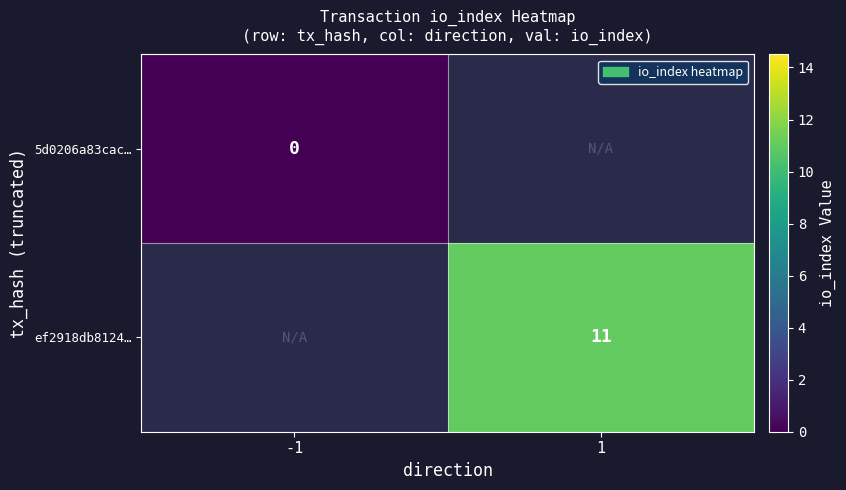

List the series in order of their peak value, lowest first.

5d0206a83cac…, ef2918db8124…